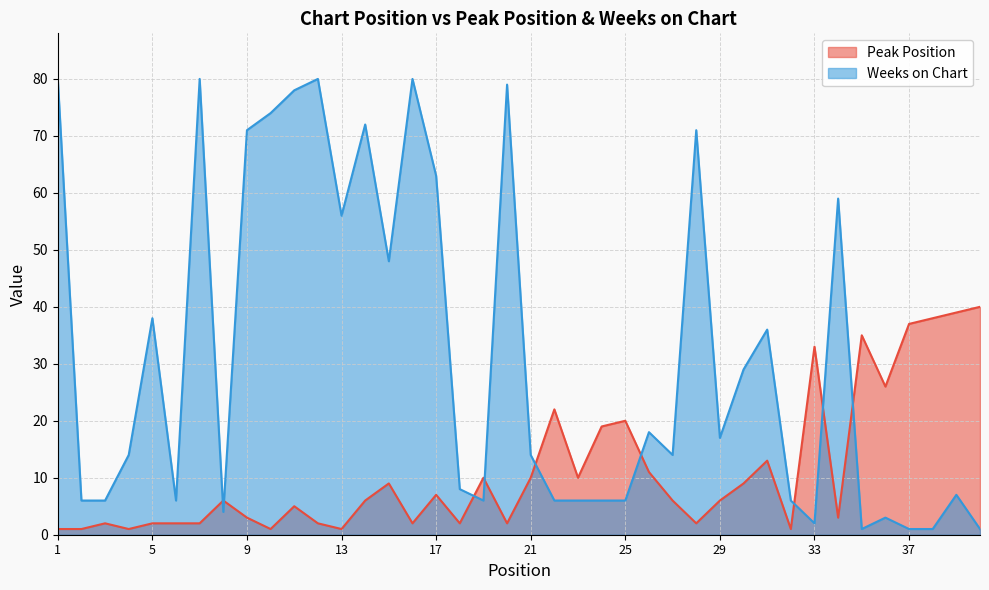

What is the total value across all series at 34?

62